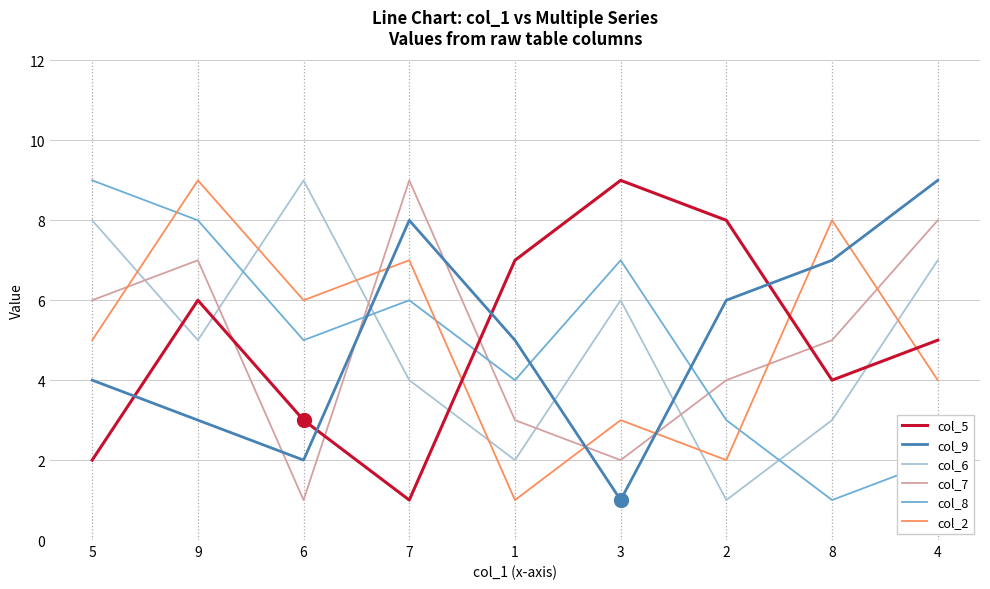

Is it true that col_6 equals 3 at 8?

True